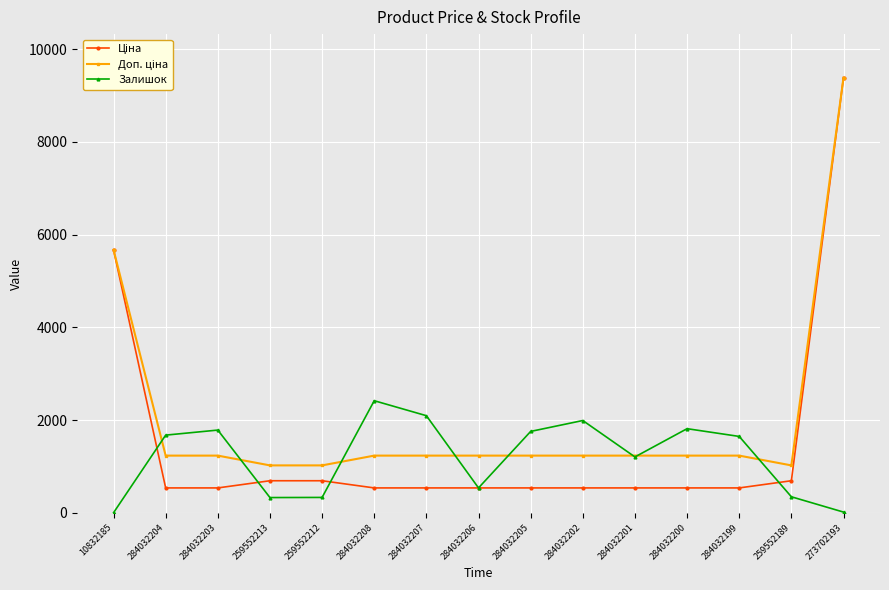

At which category is the sum across all series the highest?

273702193